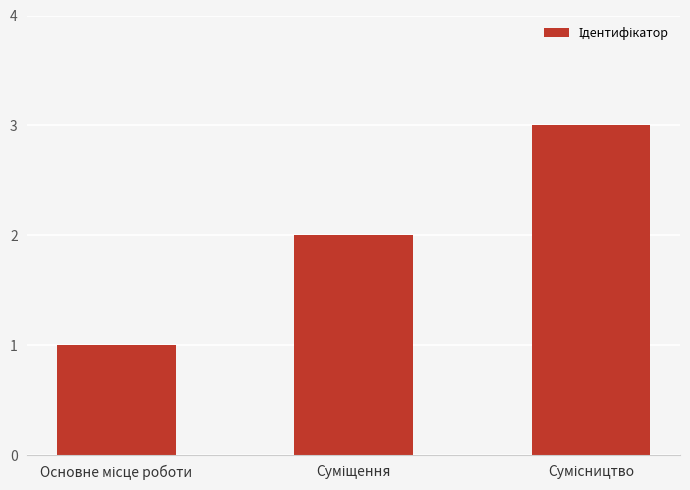

What is the sum of all values?

6